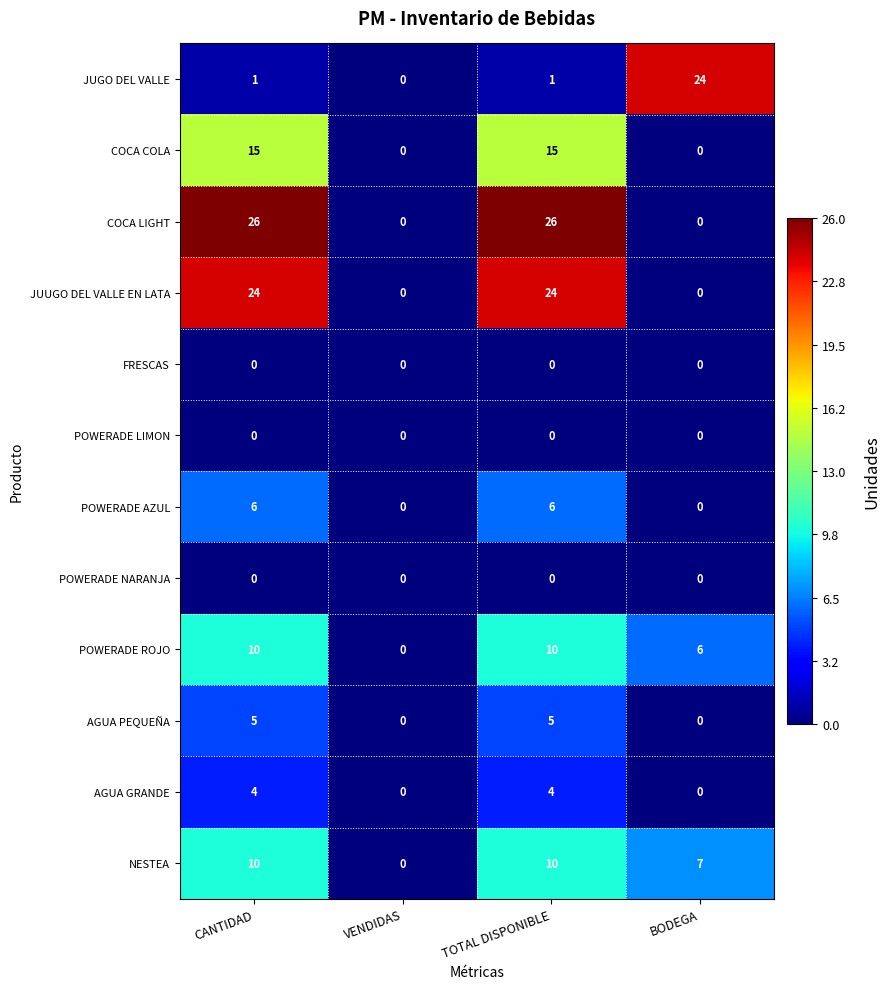

What is the spread (max minus min) of values at CANTIDAD?

26